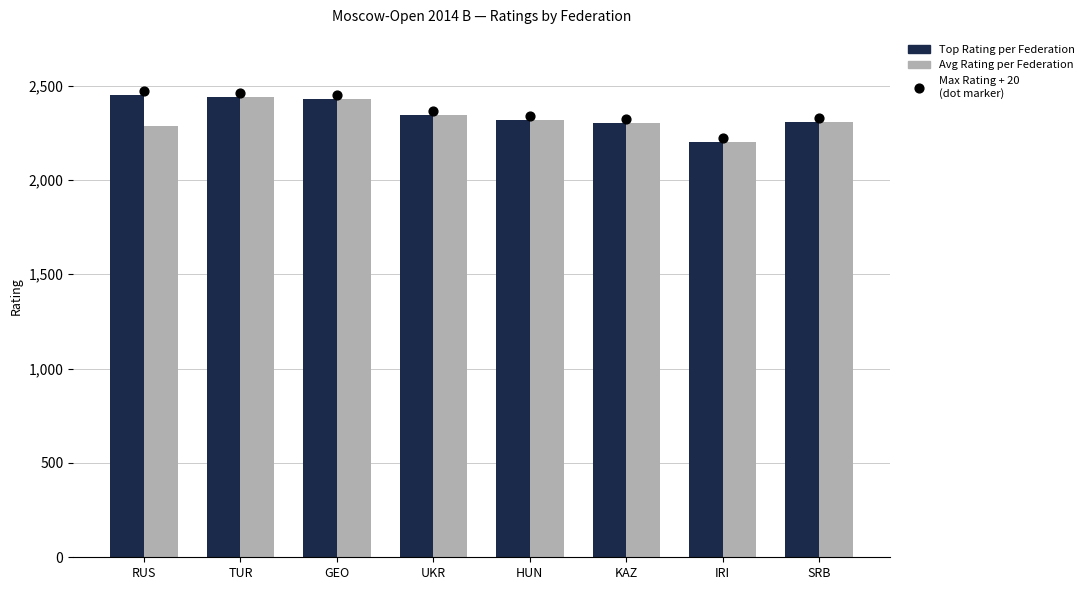

What is the total value across all series at GEO?

7304